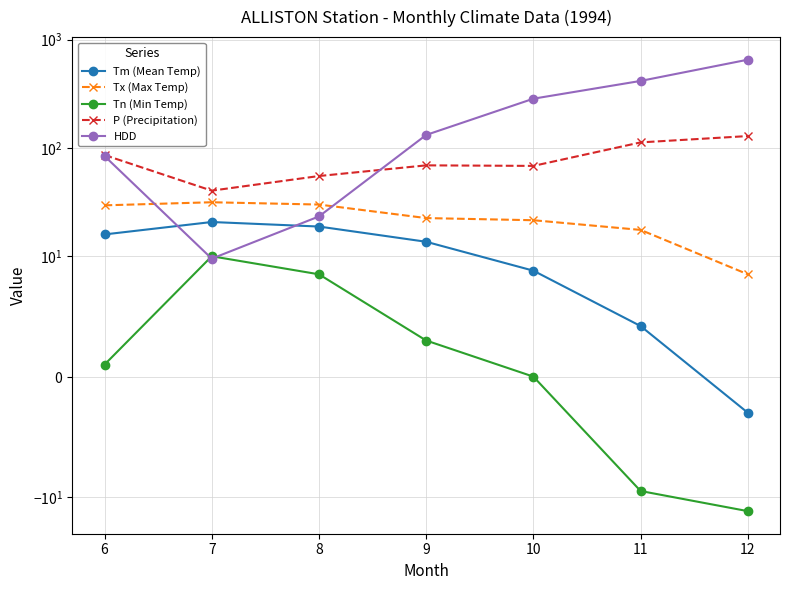

True or false: Tn (Min Temp) and Tx (Max Temp) intersect in this chart.

False